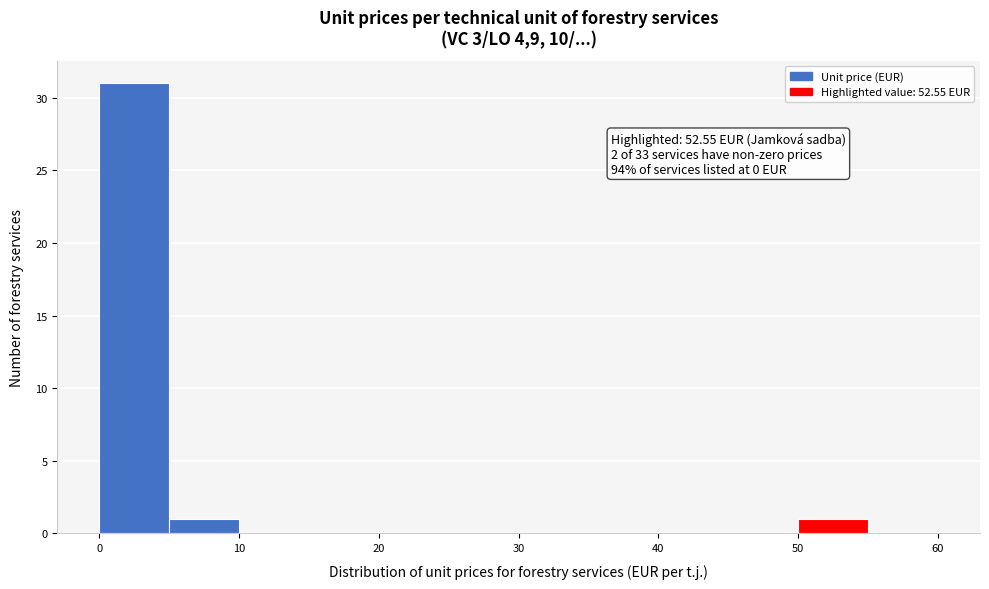

Over which range of the x-axis is the bar tallest?

0 to 5